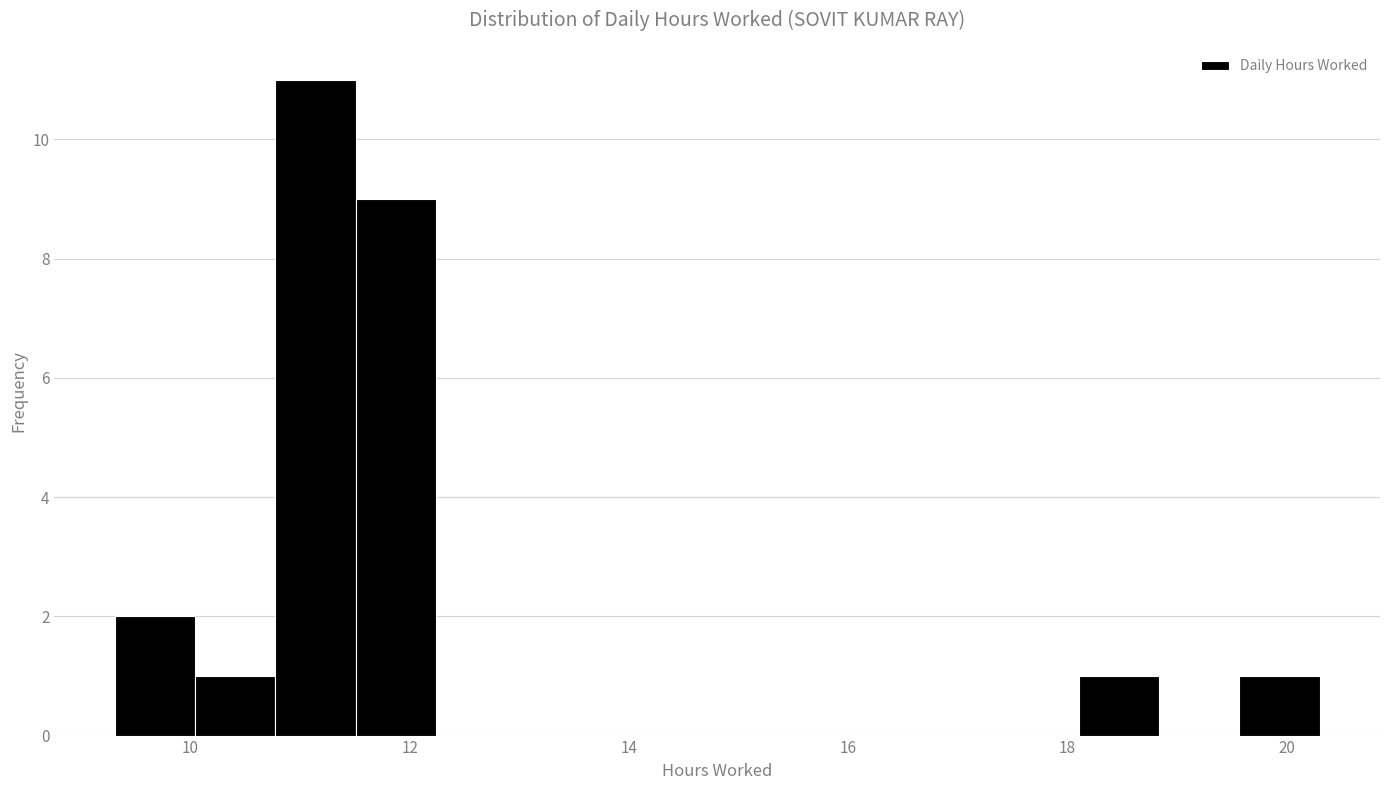

Around what value on the x-axis is the tallest bar? Give the approximate position of its centre, as read against the axis.

11.2